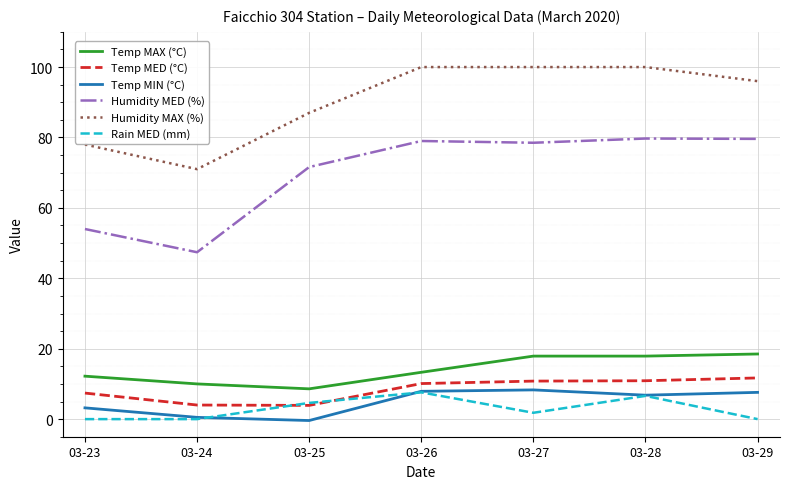

At 03-27, list the series in order from largest to smallest.

Humidity MAX (%), Humidity MED (%), Temp MAX (°C), Temp MED (°C), Temp MIN (°C), Rain MED (mm)